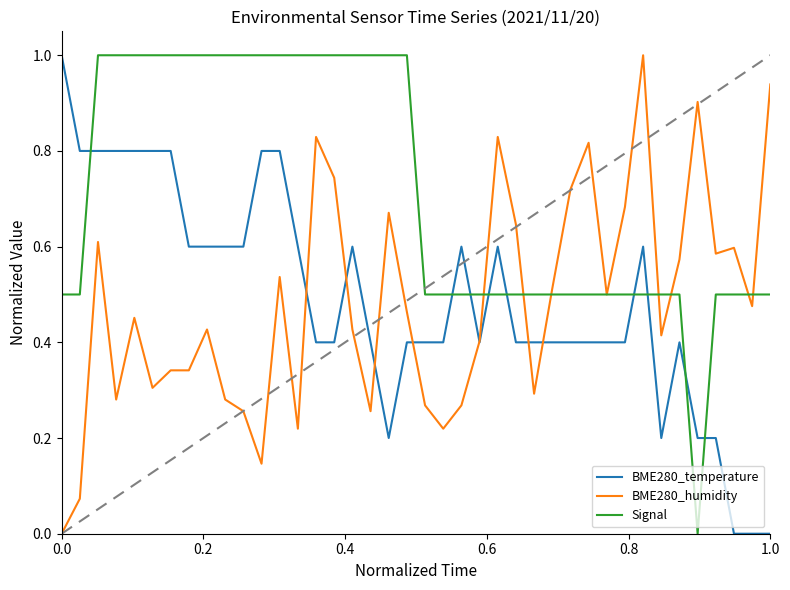

How many intersections are there between Signal and BME280_temperature?

9